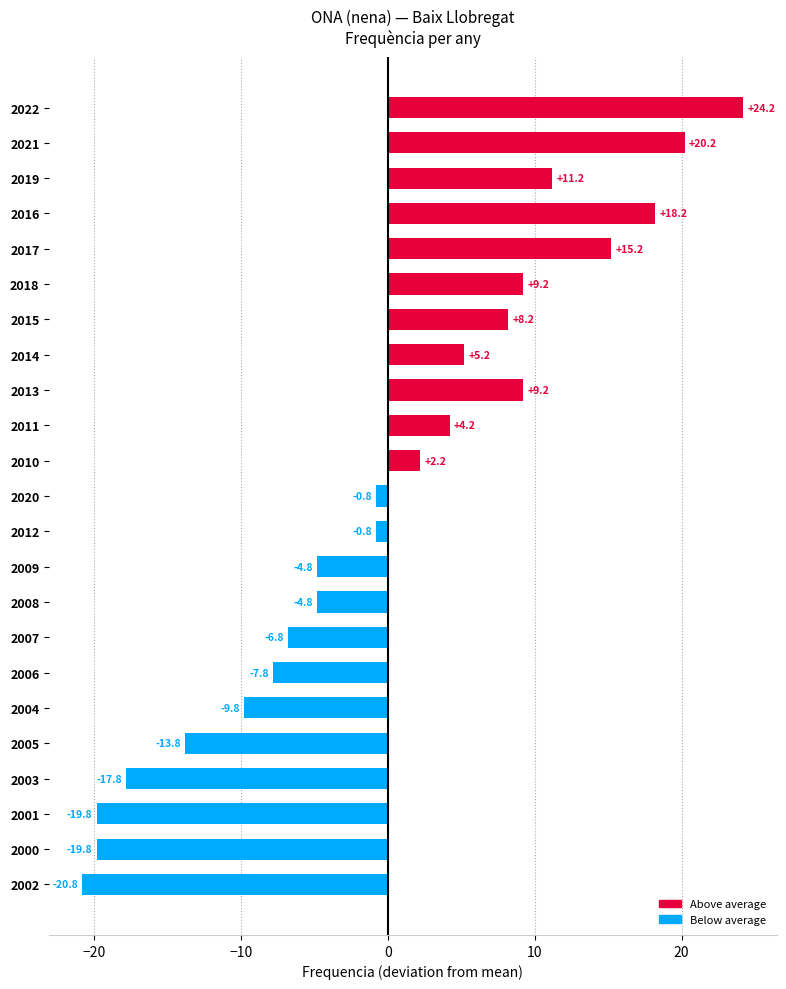

Read the value at 2007.

-6.8